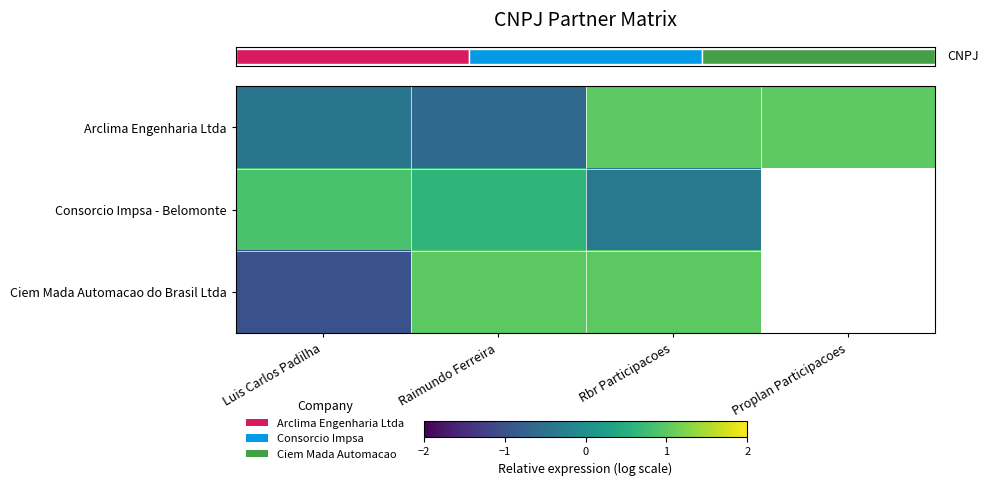

Which has a higher value, Raimundo Ferreira or Rbr Participacoes?

Rbr Participacoes